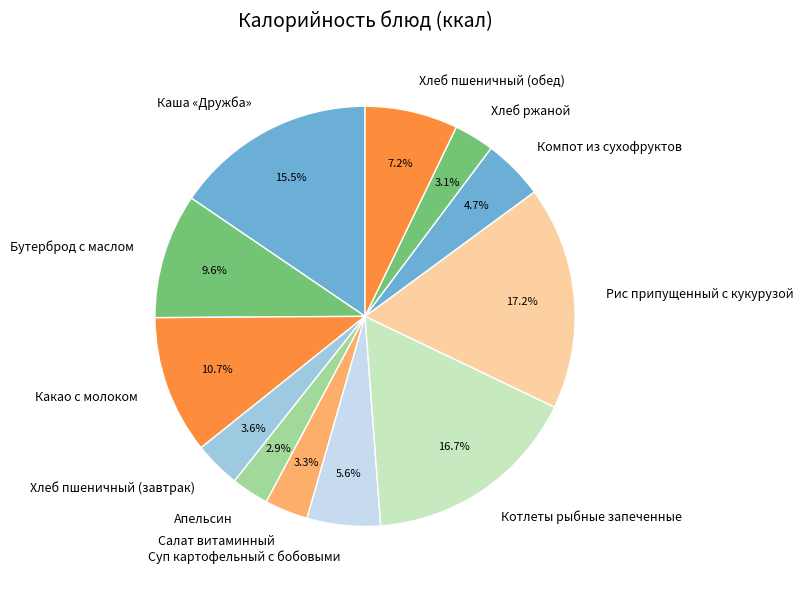

How many slices are in this pie chart?

12